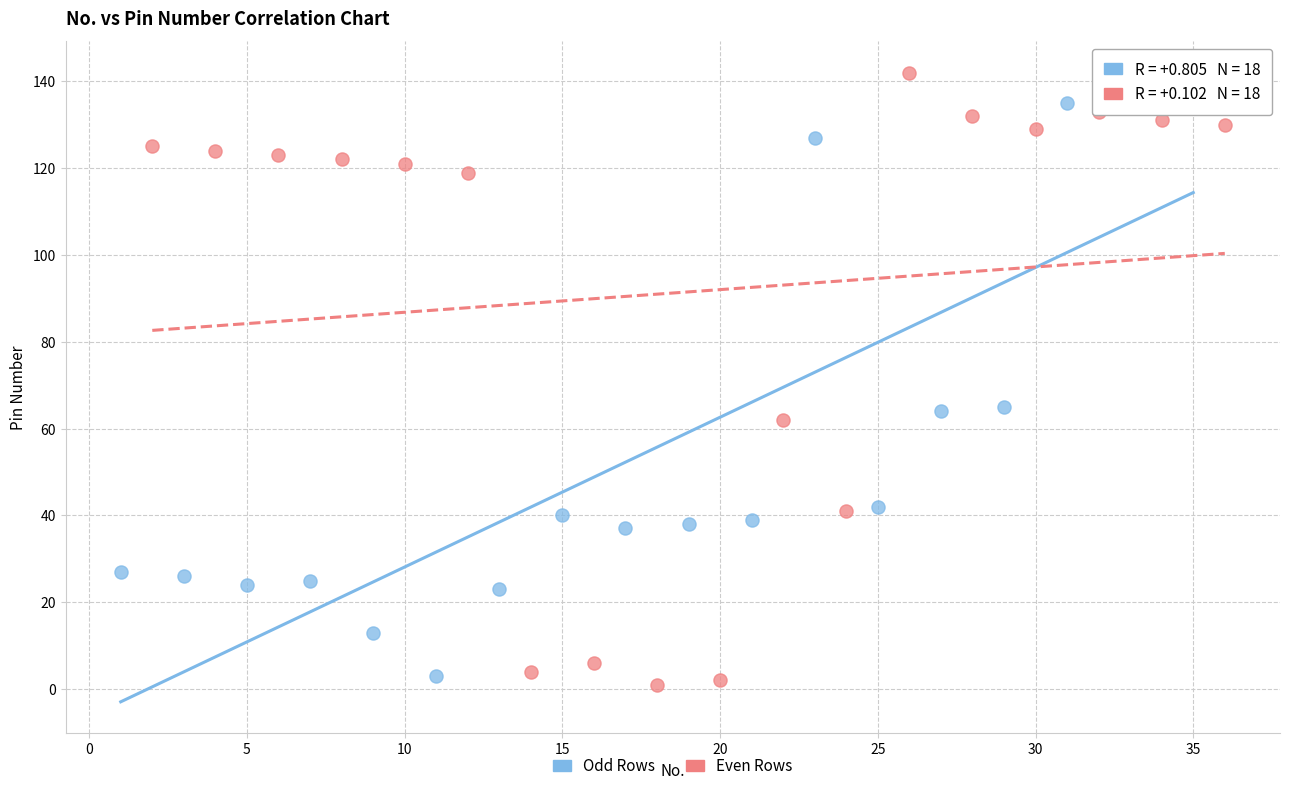

What are all the series names shown in the legend?

Odd Rows, Even Rows